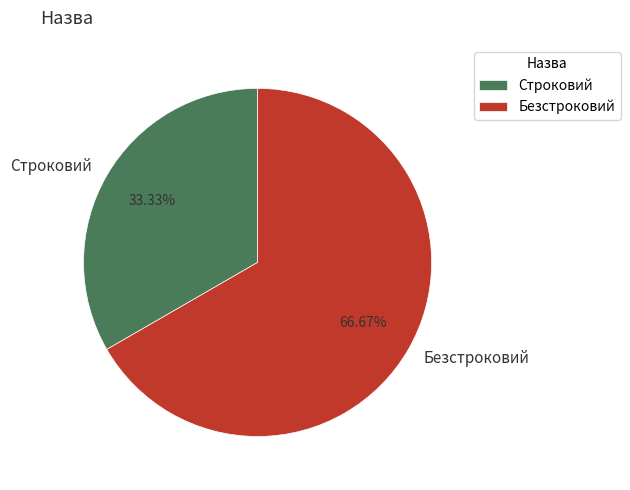

Which has a higher value, Строковий or Безстроковий?

Безстроковий